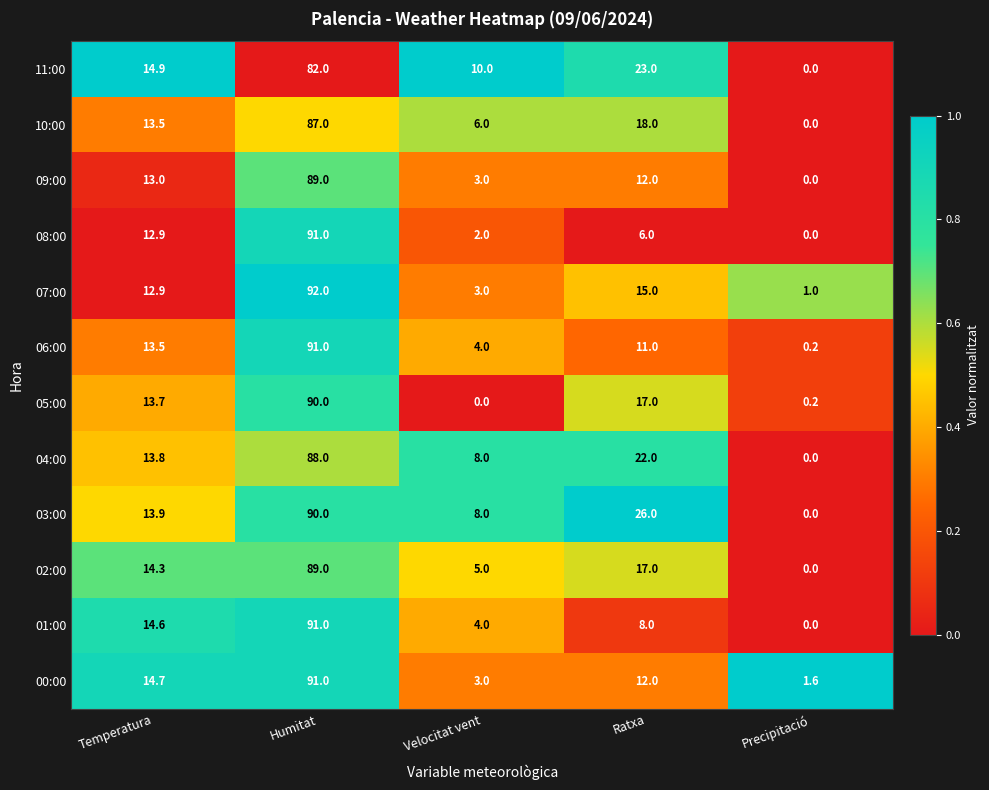

What is the total value across all series at Temperatura?

165.7